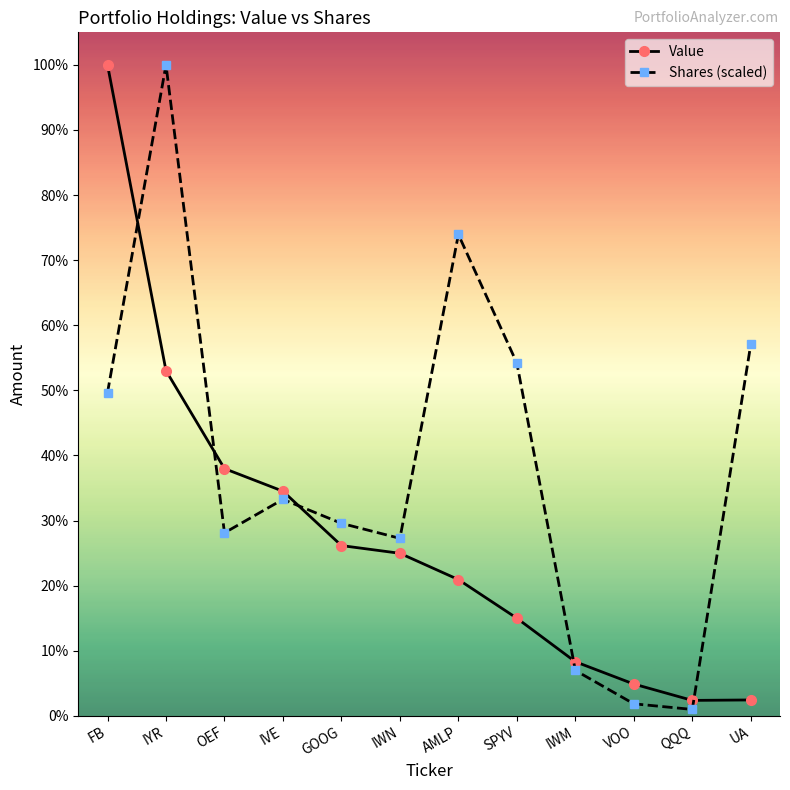

List the labels in order of Shares (scaled) value, smallest first.

QQQ, VOO, IWM, IWN, OEF, GOOG, IVE, FB, SPYV, UA, AMLP, IYR